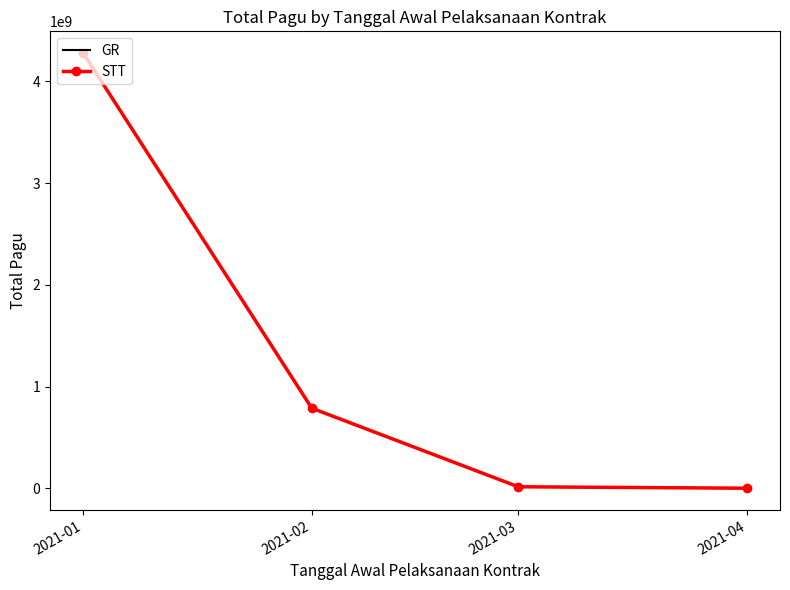

What is the sum of all GR values?

5080657413